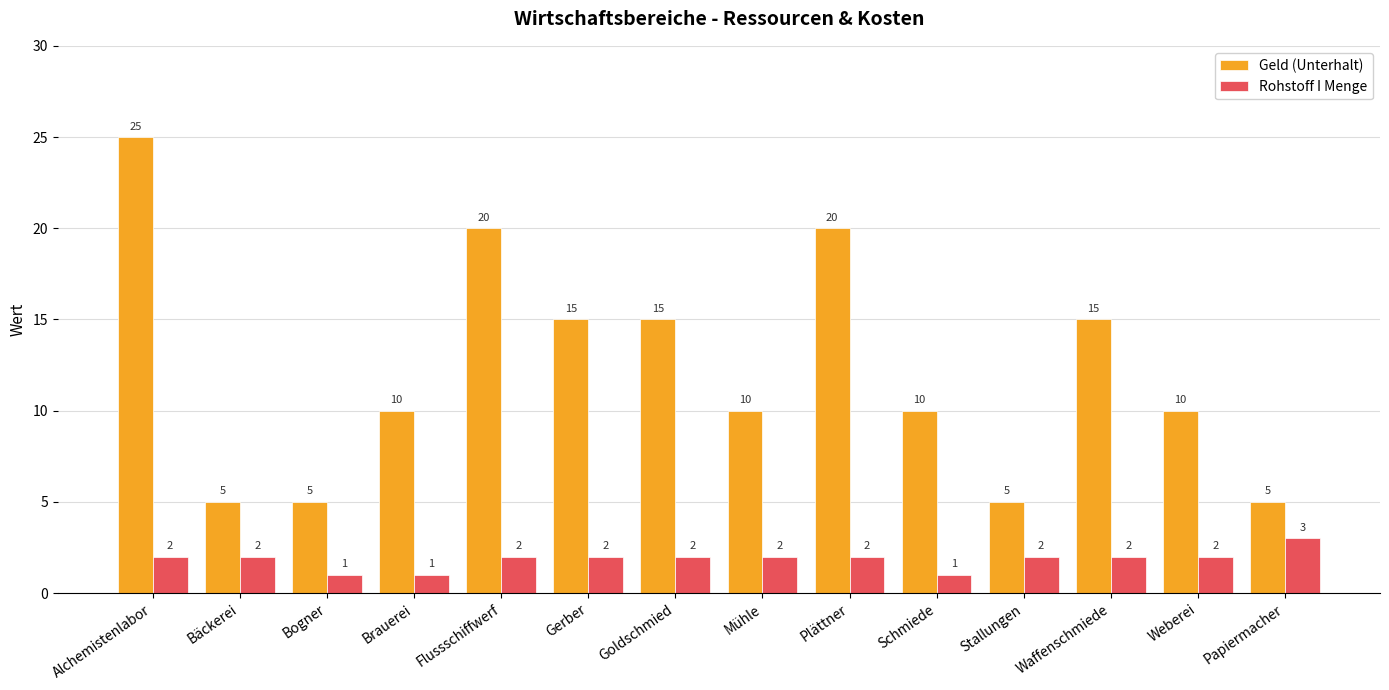

List the series in order of their peak value, lowest first.

Rohstoff I Menge, Geld (Unterhalt)